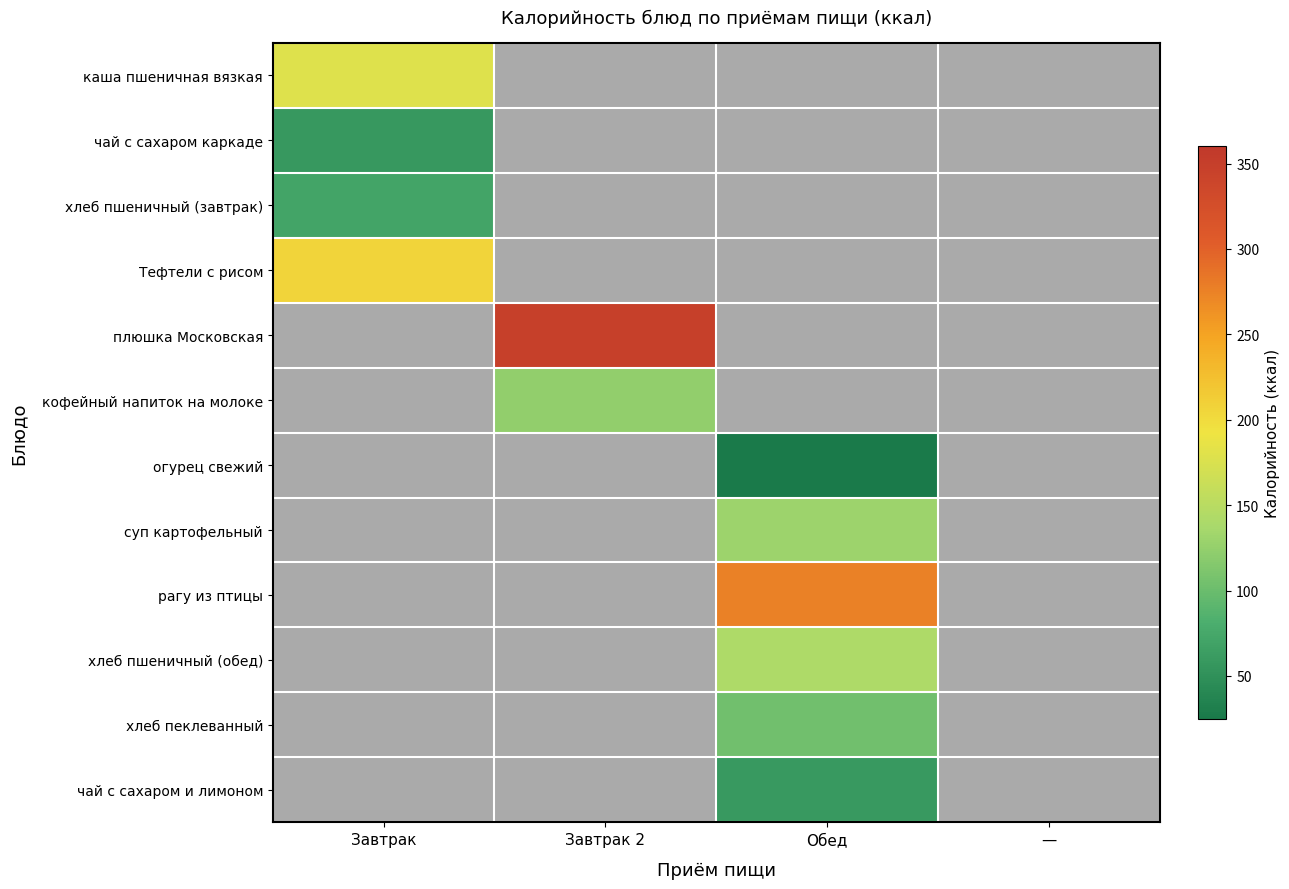

Which category has the highest value across all series?

Завтрак 2